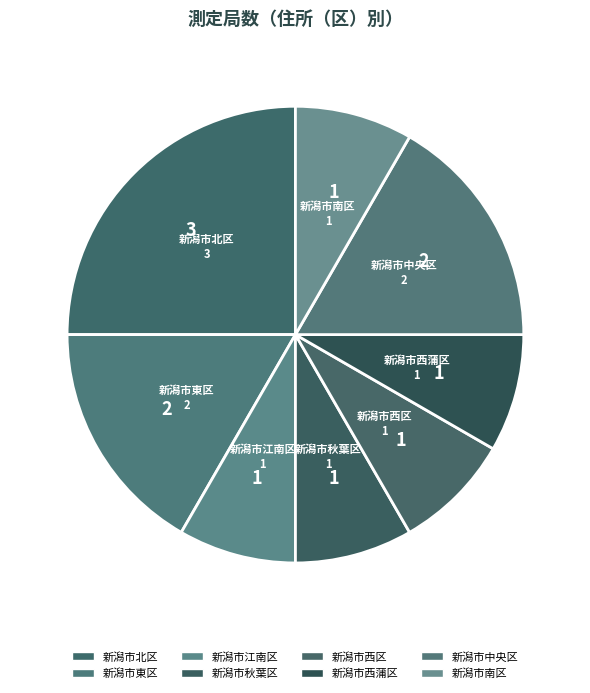

Between 新潟市中央区 and 新潟市秋葉区, which is larger?

新潟市中央区